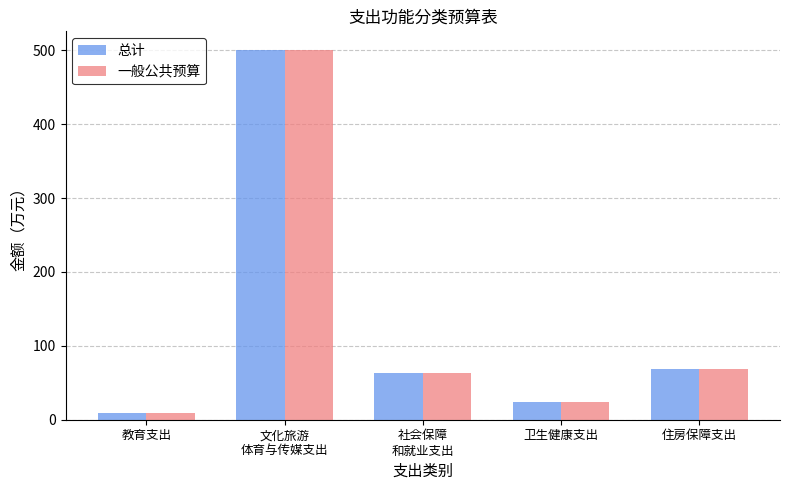

What is the total value across all series at 卫生健康支出?

47.8